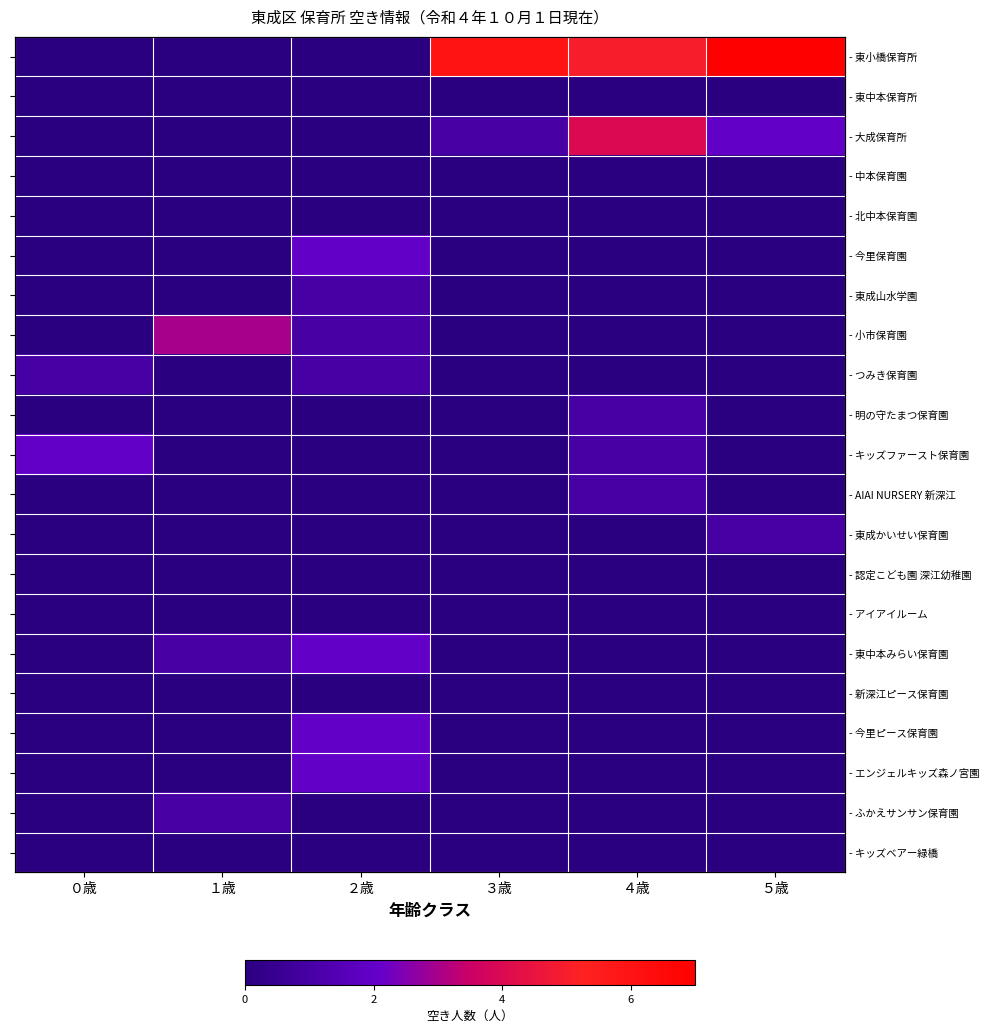

How many positive values does the - 東成山水学園 series have?

1